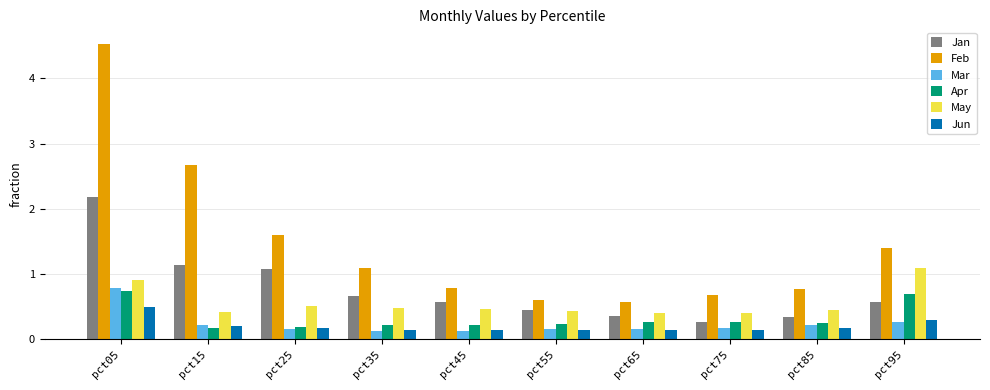

Which series has the largest total across all categories?

Feb